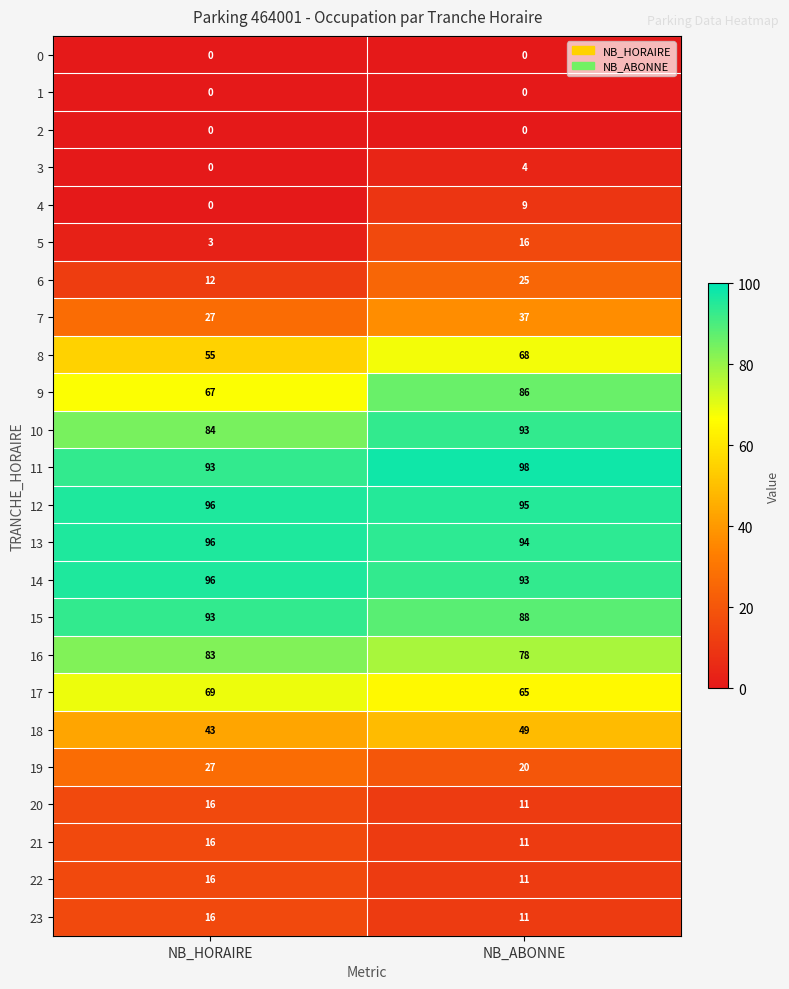

Is the value of 6 at NB_HORAIRE greater than the value of 4 at NB_ABONNE?

Yes